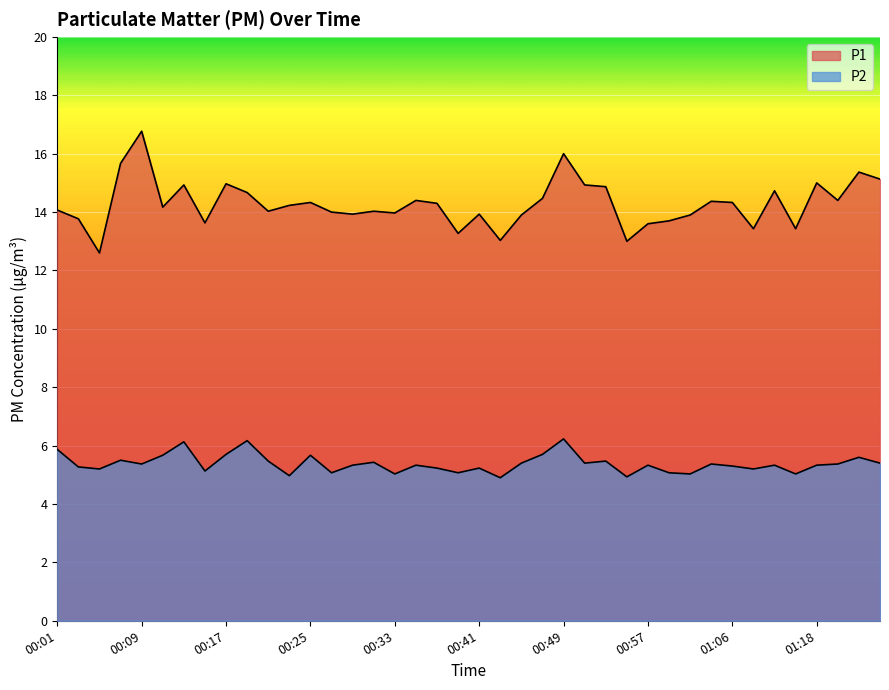

Which has a higher value, 00:03 or 00:39?

00:03